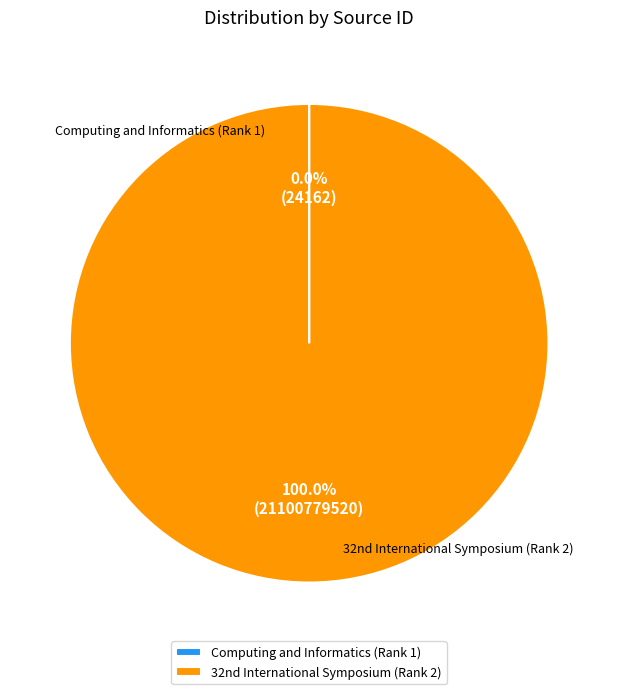

To the nearest percent, what is the average slice percentage?

50%